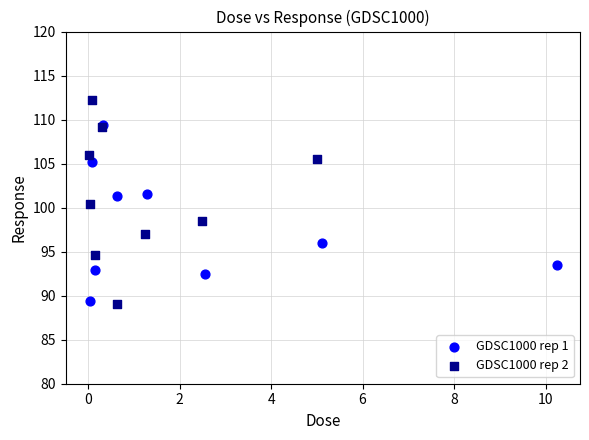

Which series contains the highest Y value?

GDSC1000 rep 2